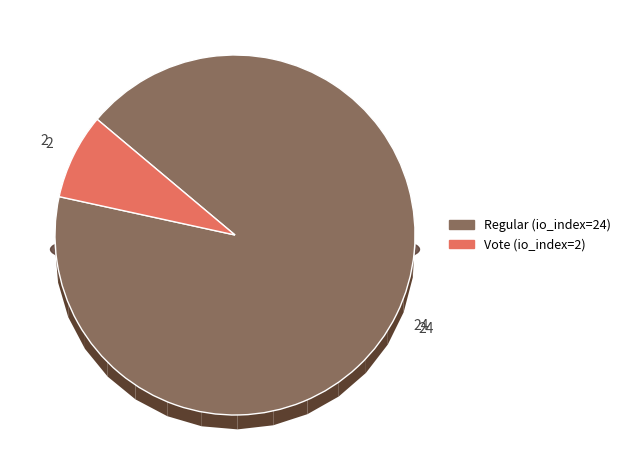

The Vote (io_index=2) slice represents 8% of the pie. True or false?

True